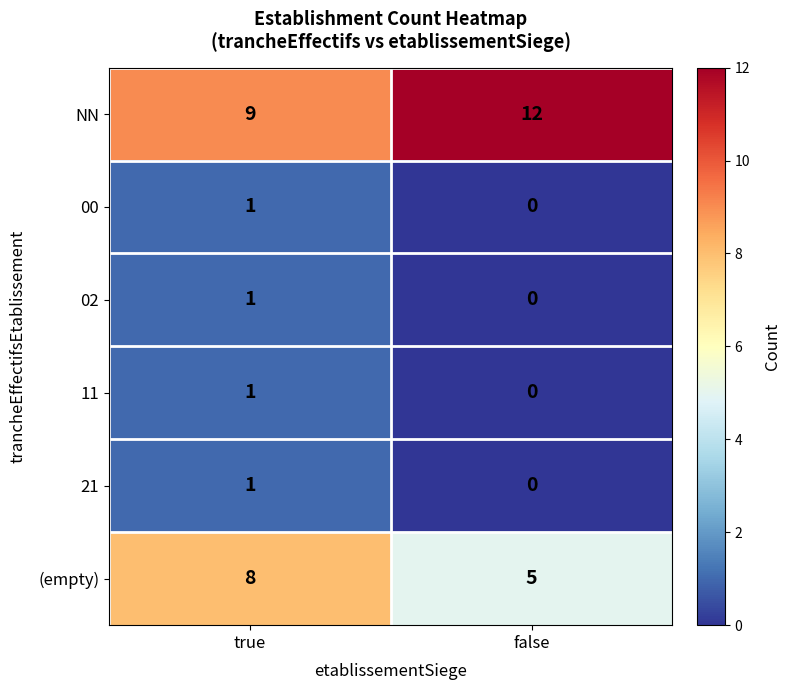

The value of NN at false is 12. True or false?

True